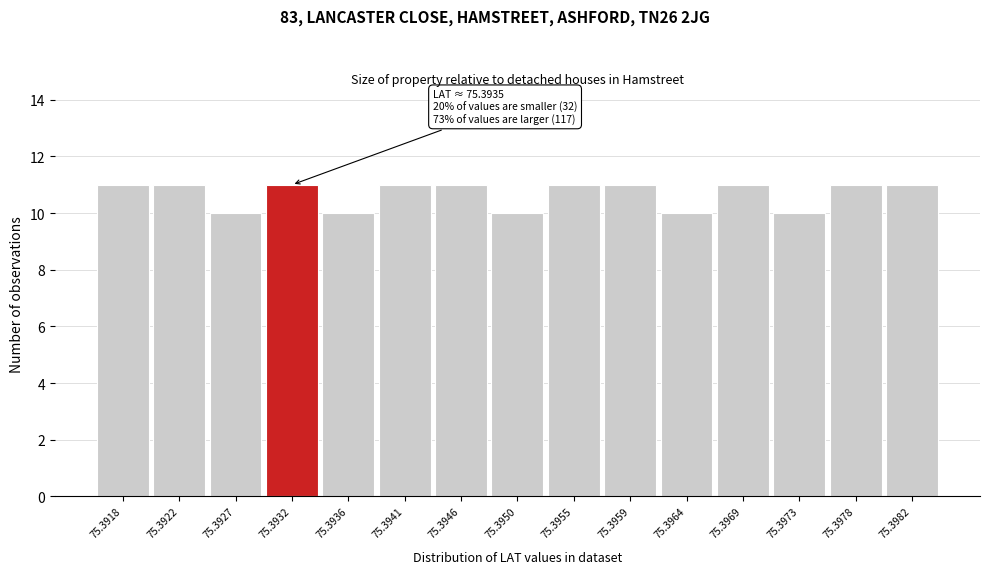

Reading left to right, what are all the values shown in this chart?

11	11	10	11	10	11	11	10	11	11	10	11	10	11	11